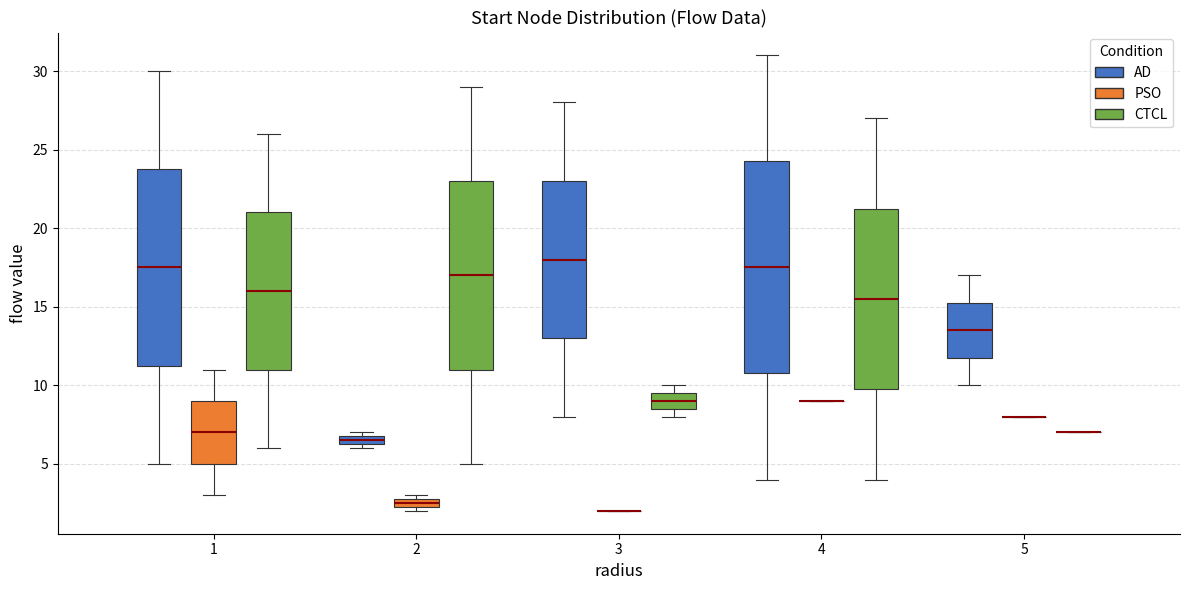

Comparing the boxes themselves (not the whiskers), which one is the tallest?

4 (AD)